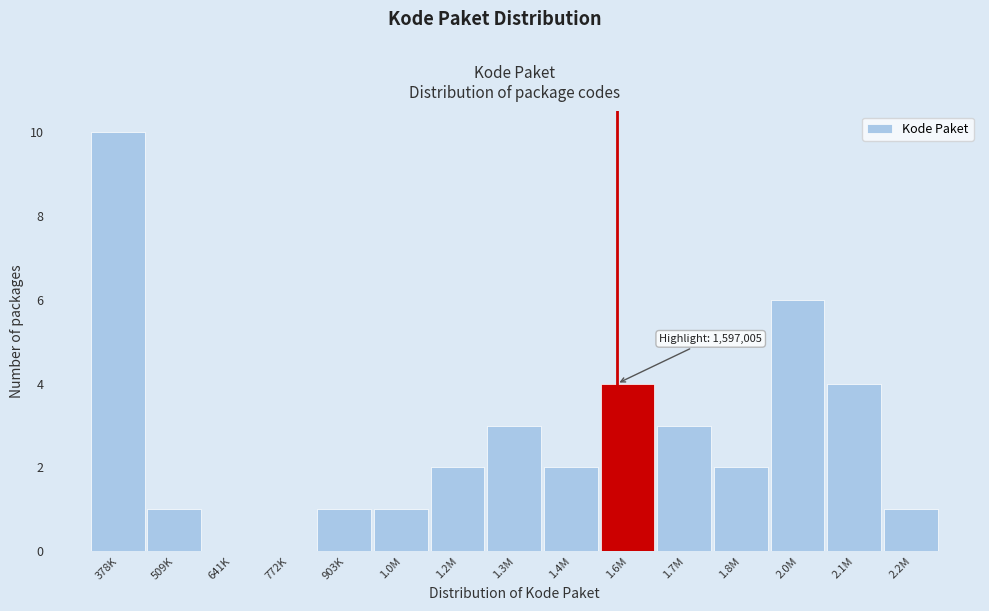

Reading left to right, extract all data points from this chart.

378K=10	509K=1	641K=0	772K=0	903K=1	1.0M=1	1.2M=2	1.3M=3	1.4M=2	1.6M=4	1.7M=3	1.8M=2	2.0M=6	2.1M=4	2.2M=1